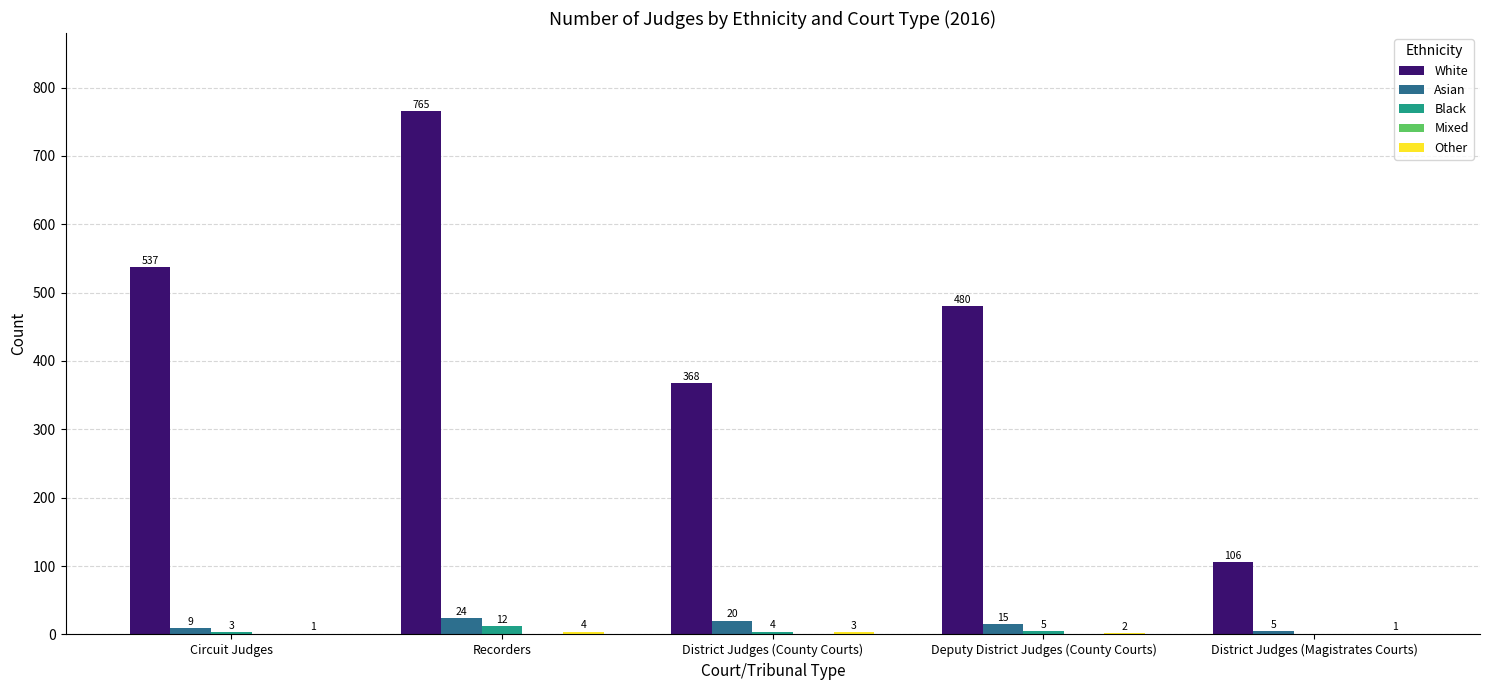

At which label is Asian closest to 14?

Deputy District Judges (County Courts)